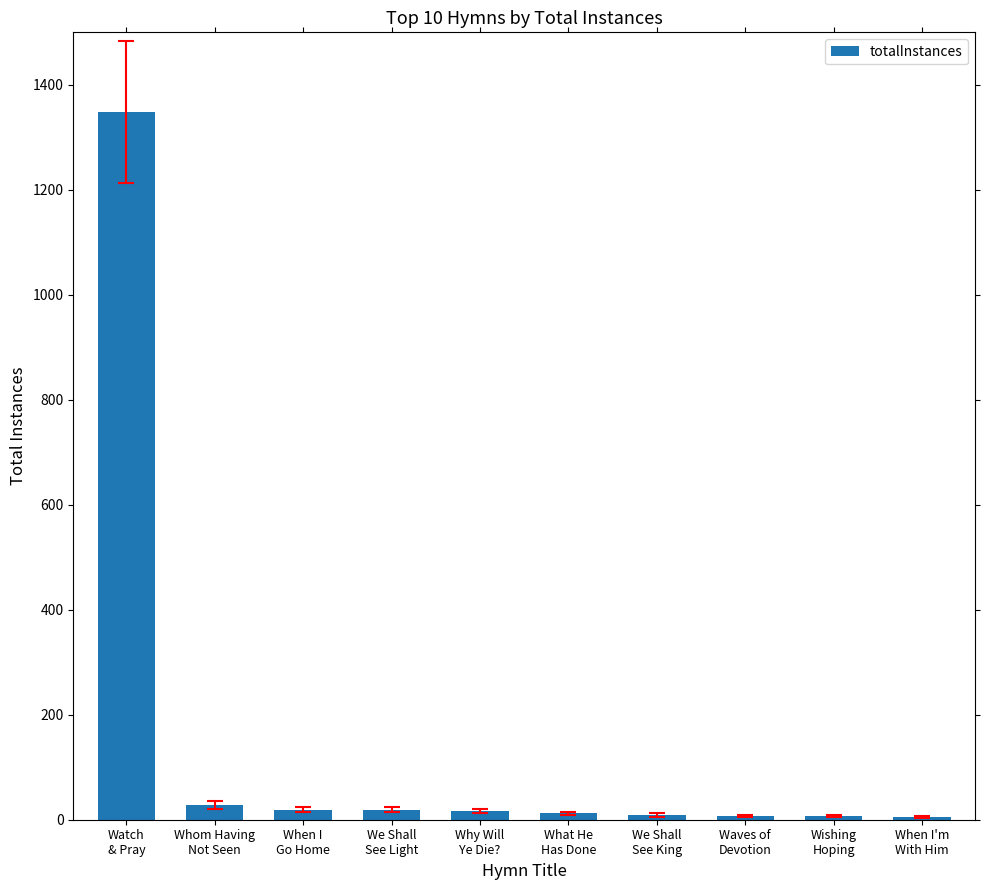

What is the change in value from What He
Has Done to When I'm
With Him?

-7